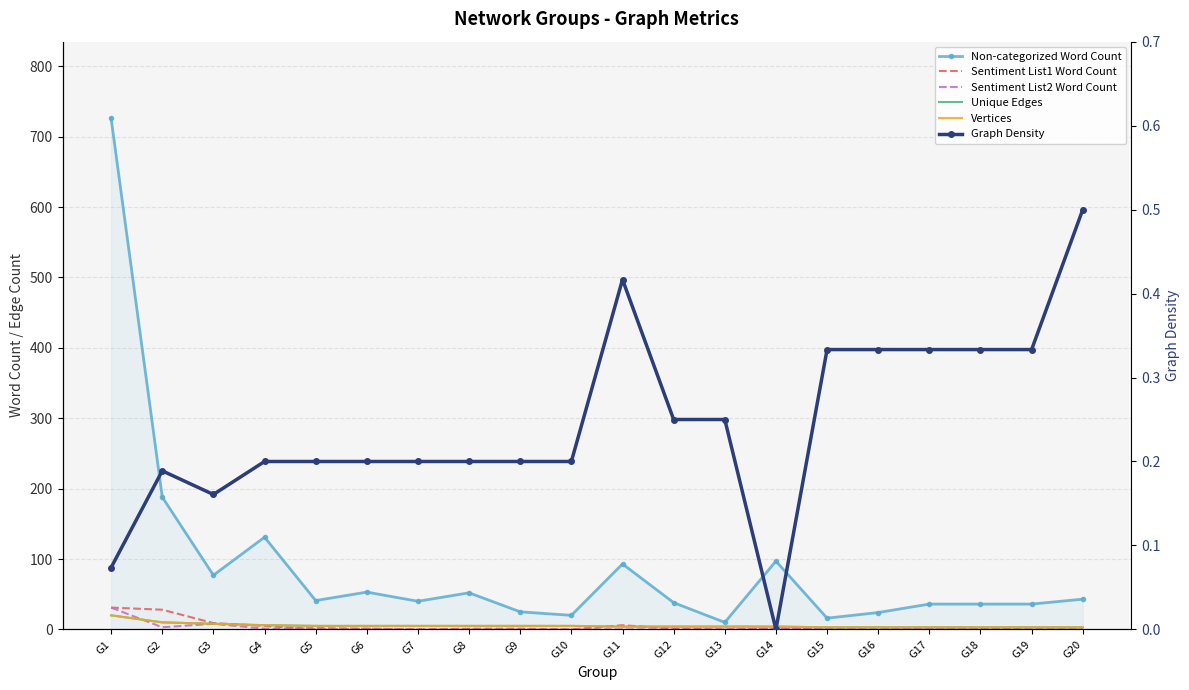

What is the sum of the Sentiment List2 Word Count values at G1 and G8?

31.0